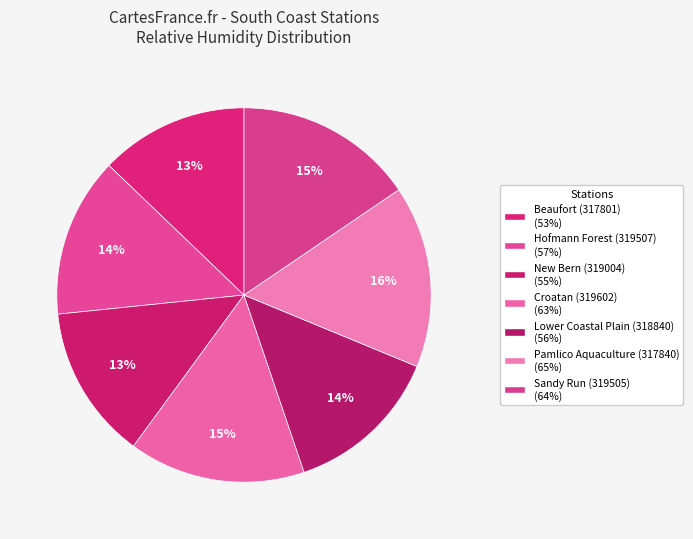

To the nearest percent, what is the combined percentage of Lower Coastal Plain (318840) and Beaufort (317801)?

26%